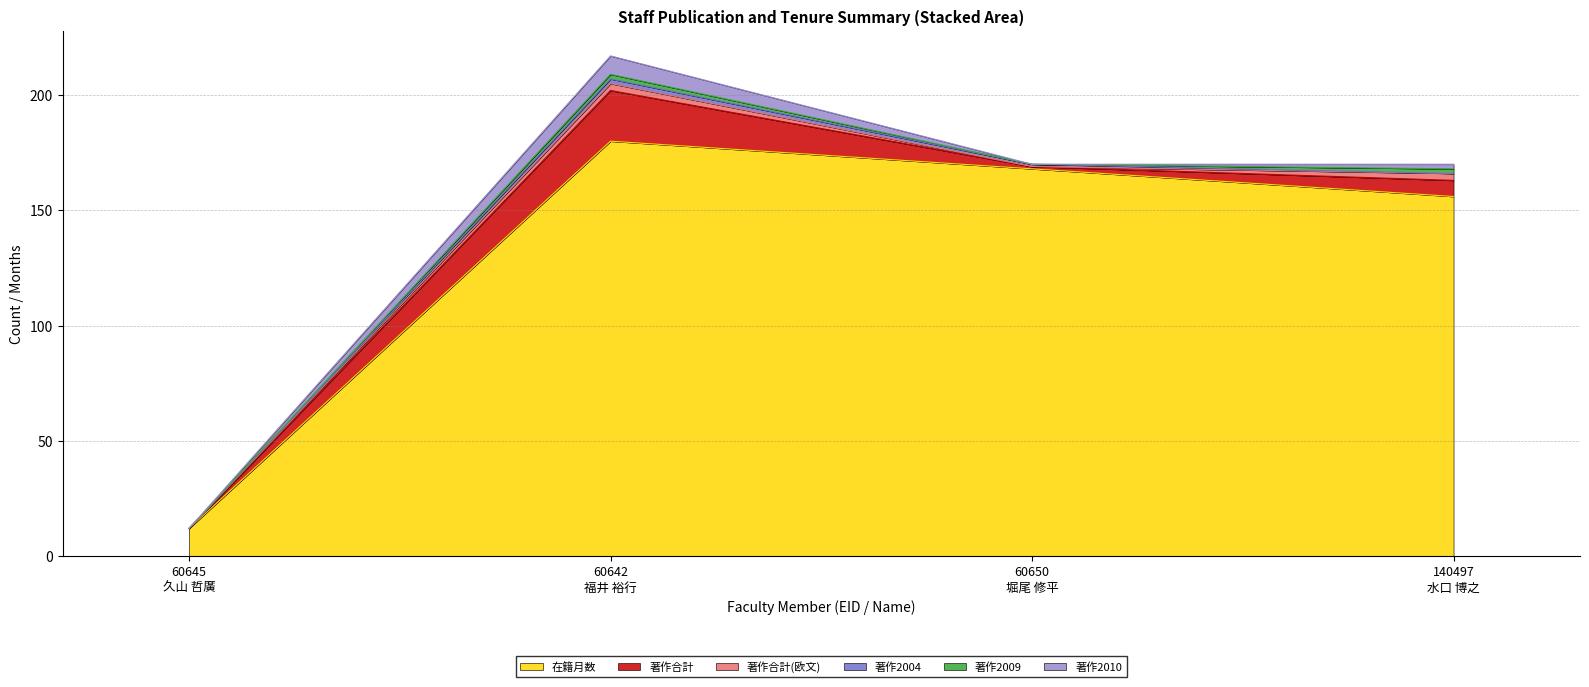

True or false: 著作合計(欧文) and 著作2009 intersect in this chart.

False